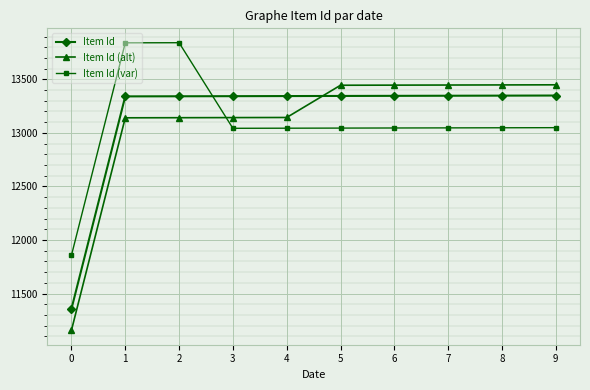

What is the sum of the Item Id (alt) values at 9 and 0?

24606